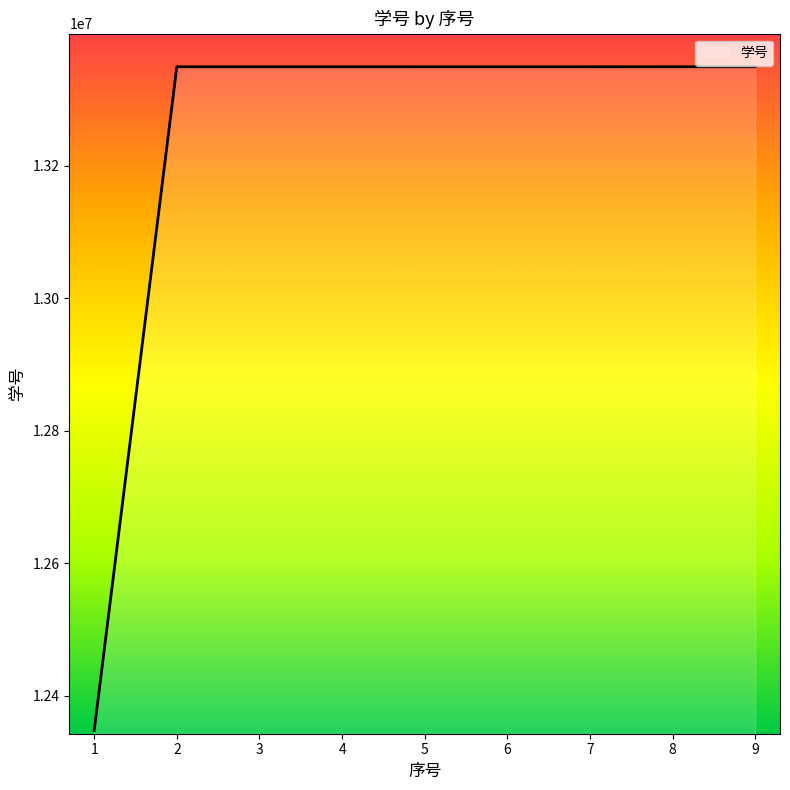

Which category has the lowest value across all series?

1